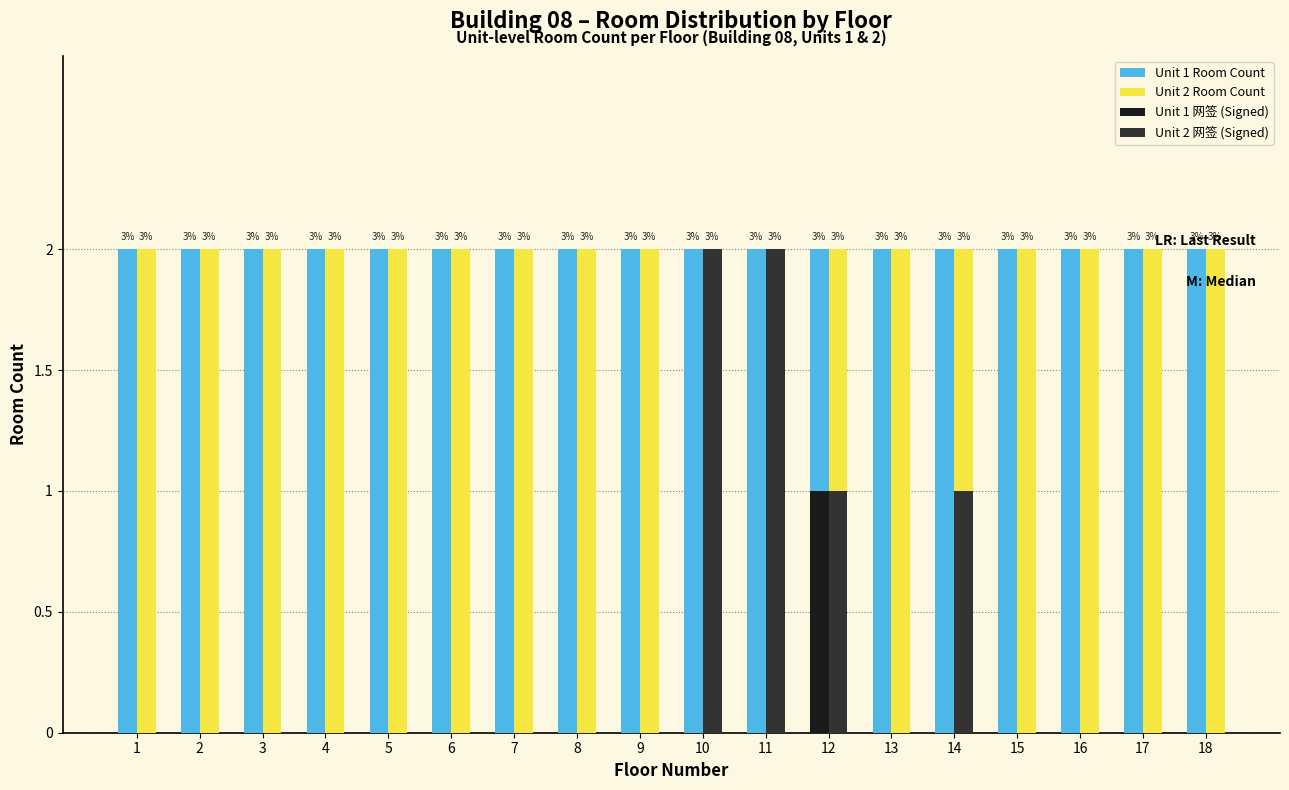

How many groups of bars are there?

18